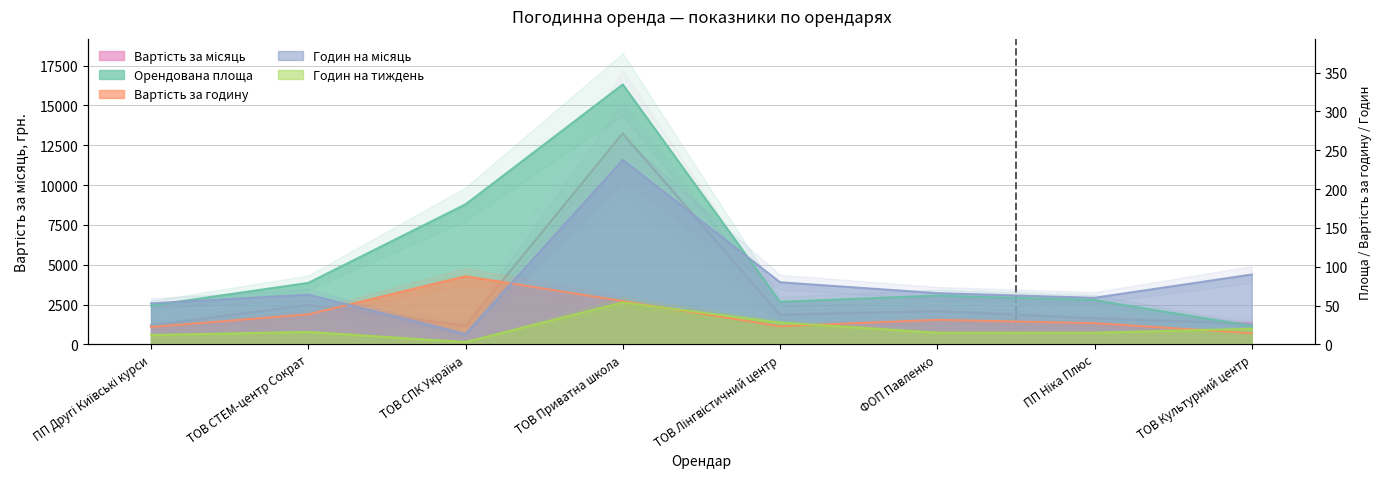

Does the chart display data point markers on the line(s)?

No